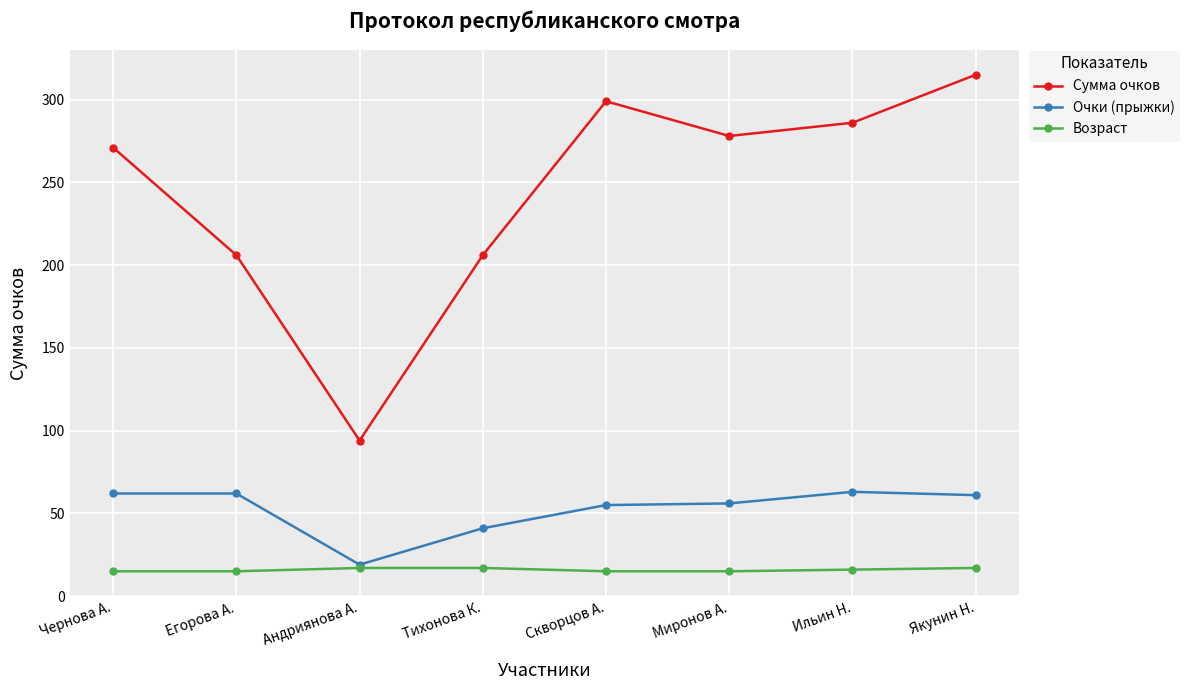

Does the chart display data point markers on the line(s)?

Yes